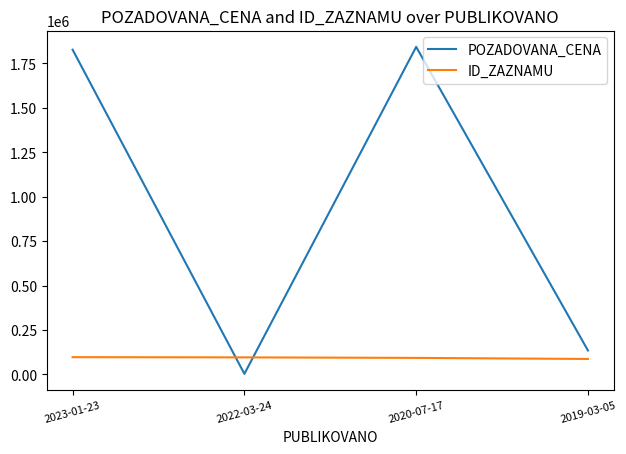

What position from the right is 2022-03-24?

3